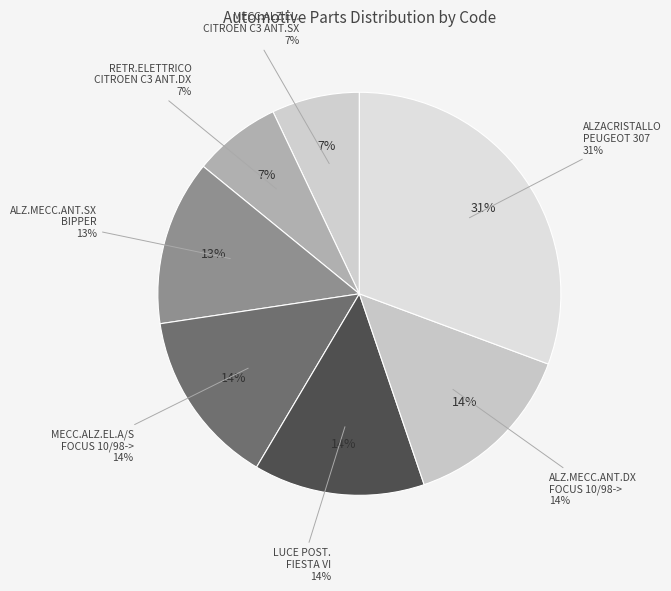

Does RETR.ELETTRICO CITROEN C3 II ANT. DX represent more than half of the total?

No